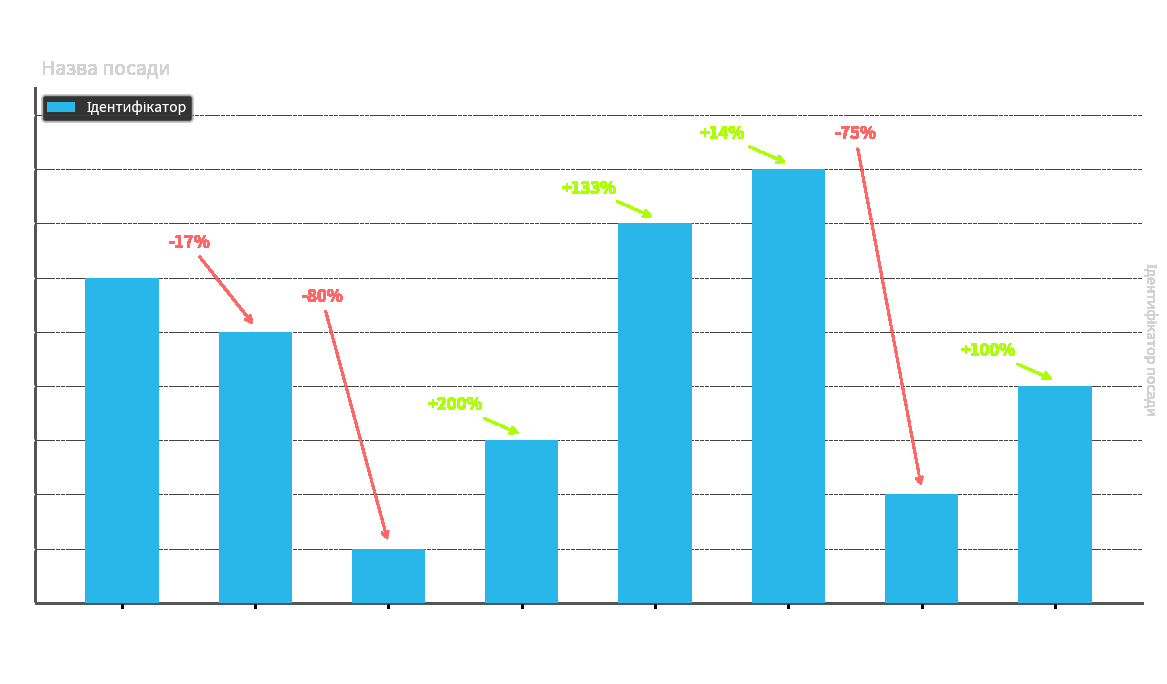

What is the difference between the maximum and minimum values?

7